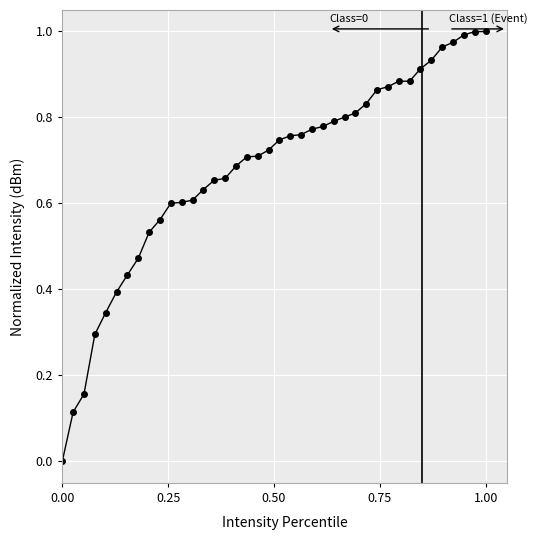

What is the sum of all values?

27.2